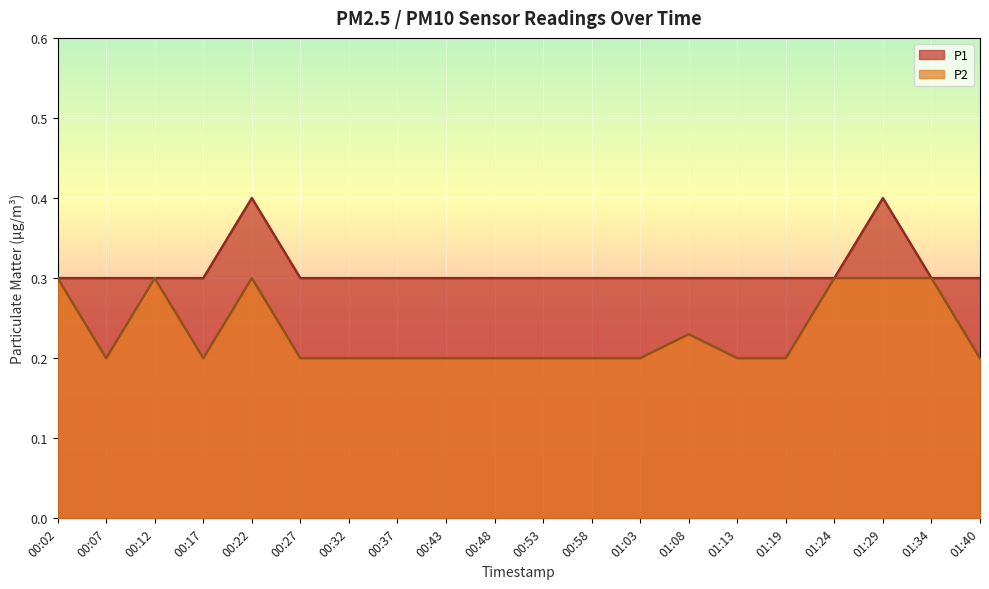

The P2 series shows 0.2 at 00:17. True or false?

True